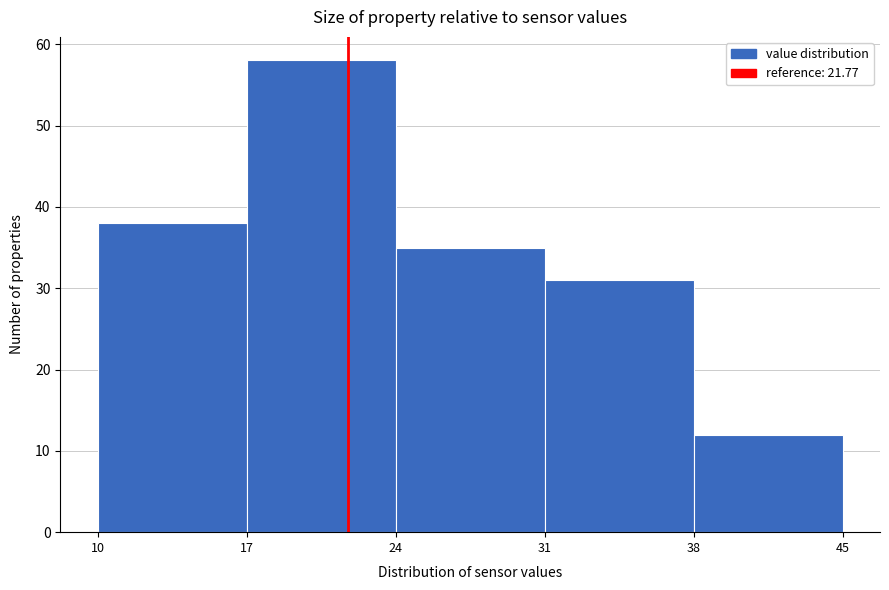

What is the height of the bar covering 31 to 38 on the x-axis? The values are not printed on the chart, so give them approximately, as read against the axis.

31